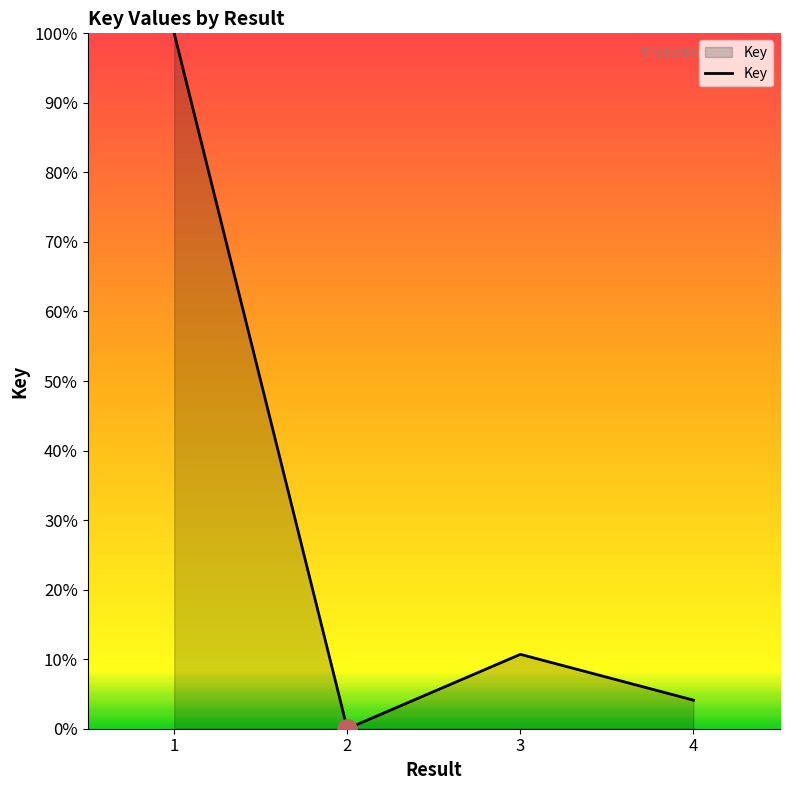

True or false: there are more than 0 points higher than both neighbors.

True